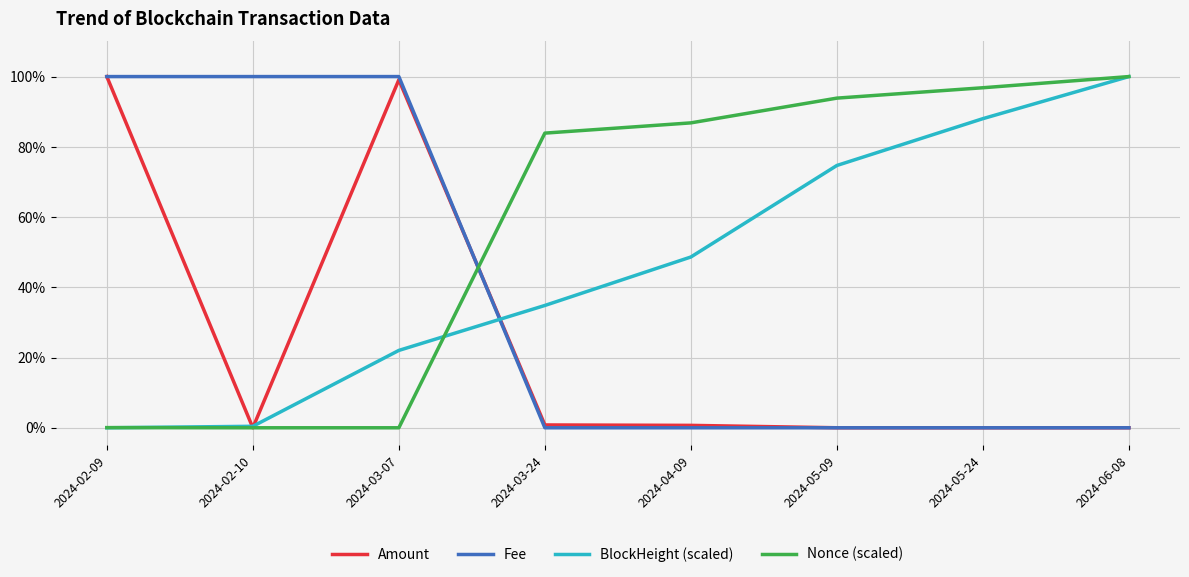

Reading right to left, list all the values displayed in this chart.

Amount: 2024-06-08=0.0	2024-05-24=0.0	2024-05-09=0.0	2024-04-09=0.0	2024-03-24=0.0	2024-03-07=1.0	2024-02-10=0.0	2024-02-09=1.0
Fee: 2024-06-08=0.0	2024-05-24=0.0	2024-05-09=0.0	2024-04-09=0.0	2024-03-24=0.0	2024-03-07=1.0	2024-02-10=1.0	2024-02-09=1.0
BlockHeight (scaled): 2024-06-08=1.0	2024-05-24=0.9	2024-05-09=0.7	2024-04-09=0.5	2024-03-24=0.3	2024-03-07=0.2	2024-02-10=0.0	2024-02-09=0.0
Nonce (scaled): 2024-06-08=1.0	2024-05-24=1.0	2024-05-09=0.9	2024-04-09=0.9	2024-03-24=0.8	2024-03-07=0.0	2024-02-10=0.0	2024-02-09=0.0